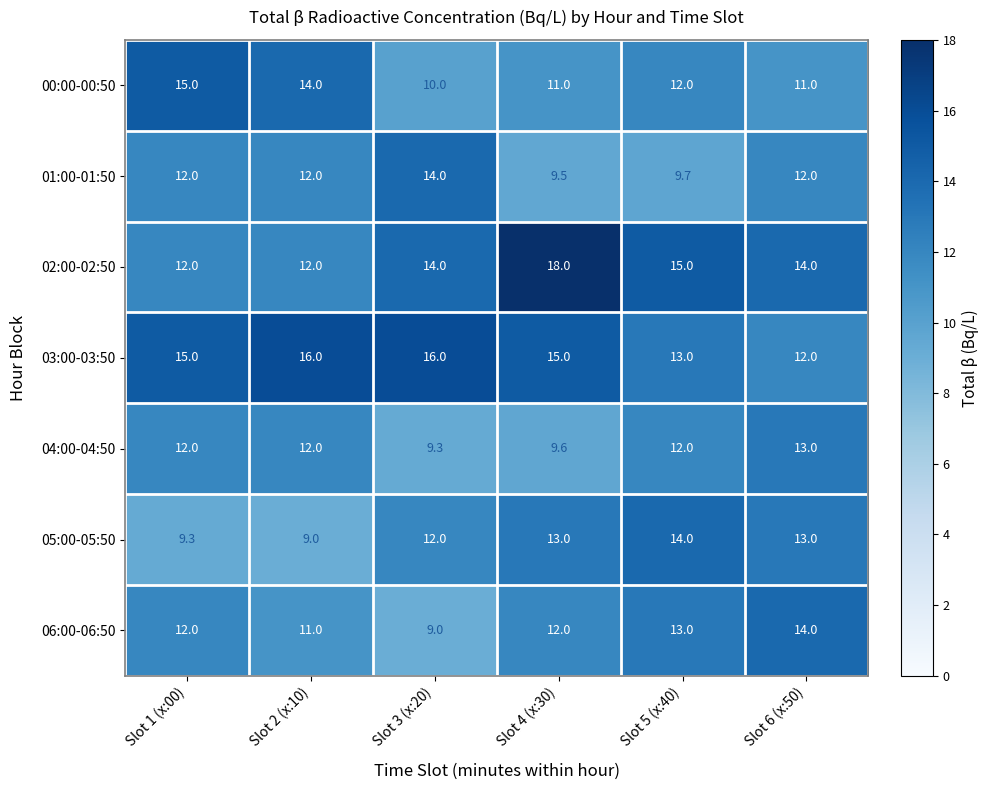

Which series changed the most between Slot 5 (x:40) and Slot 6 (x:50)?

01:00-01:50